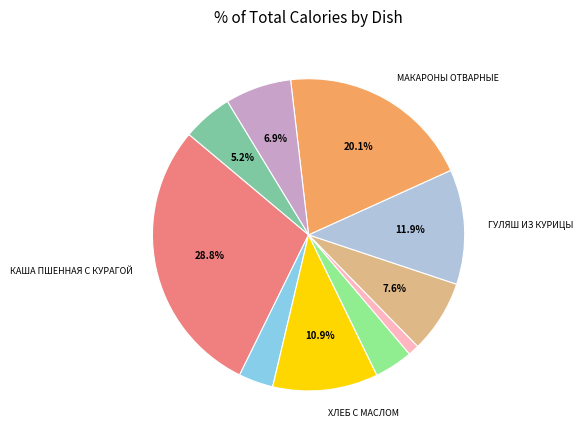

Is there any slice that represents more than half of the pie?

No